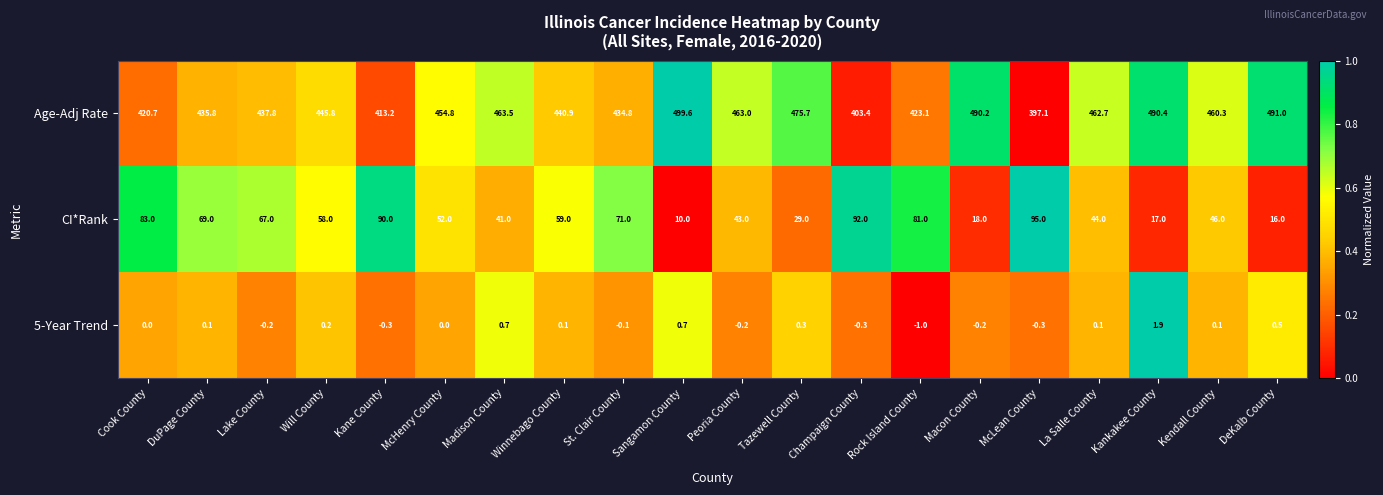

Rank the series by their maximum value, from highest to lowest.

Age-Adj Rate, CI*Rank, 5-Year Trend